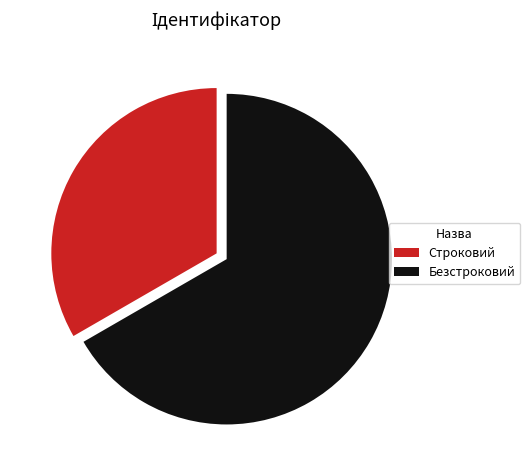

How many slices are in this pie chart?

2